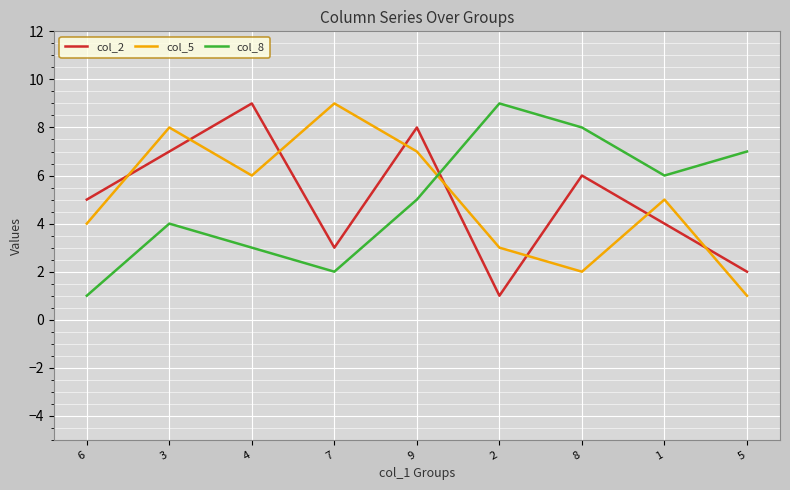

The value of col_2 at 9 is 8. True or false?

True